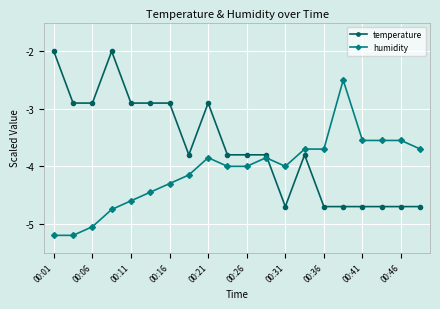

What is the sum of all temperature values?

-73.3